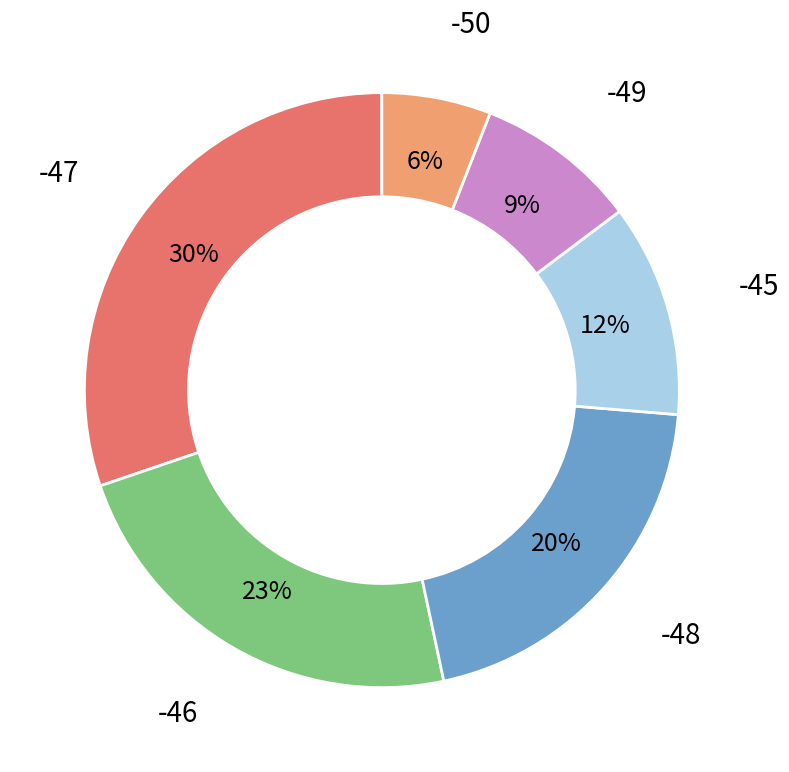

Is there a majority slice in this chart?

No